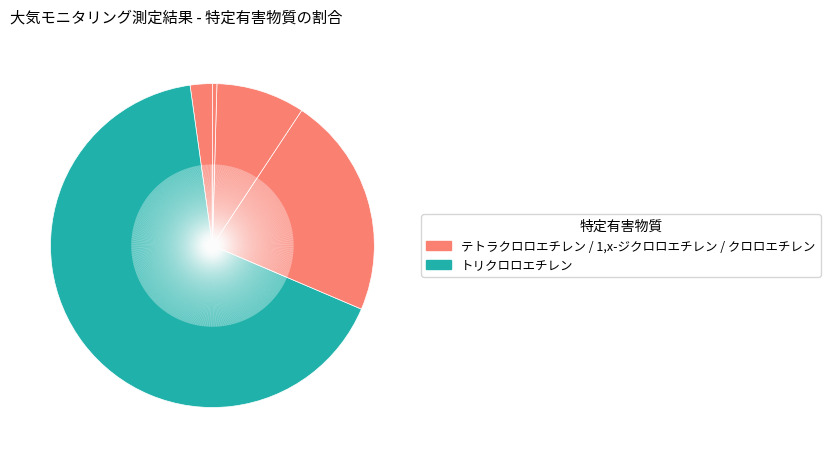

How many segments does this pie chart have?

5